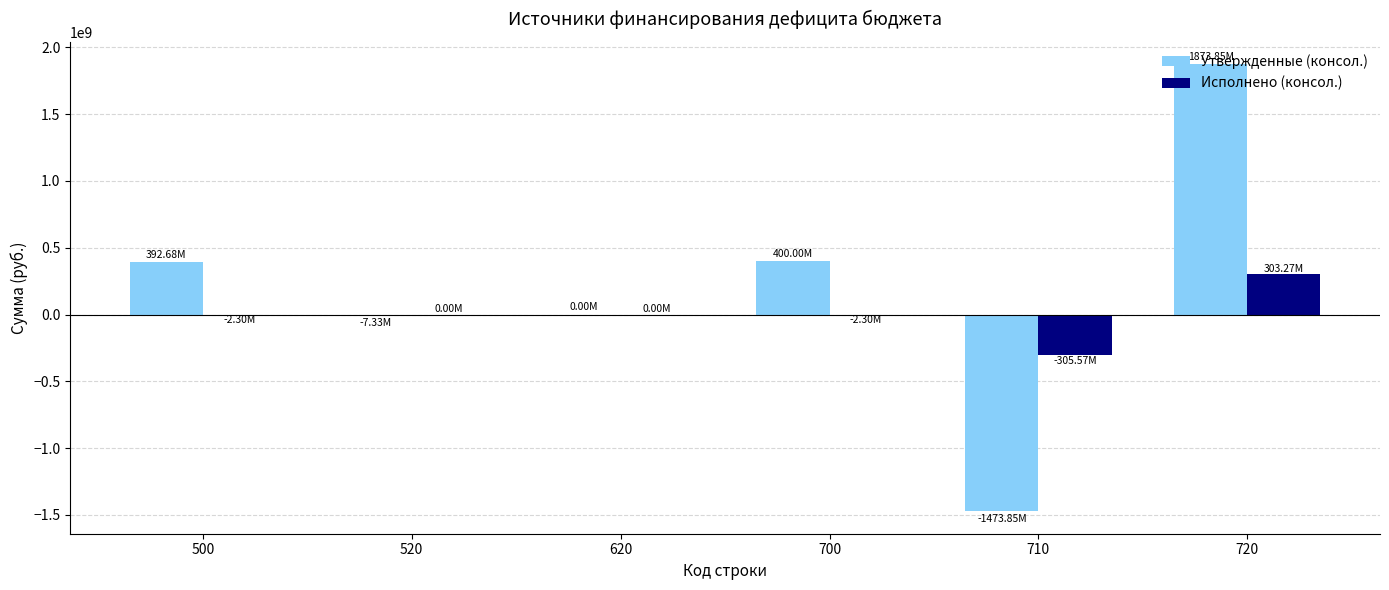

Between 520 and 720, which series saw the biggest shift?

Утвержденные (консол.)